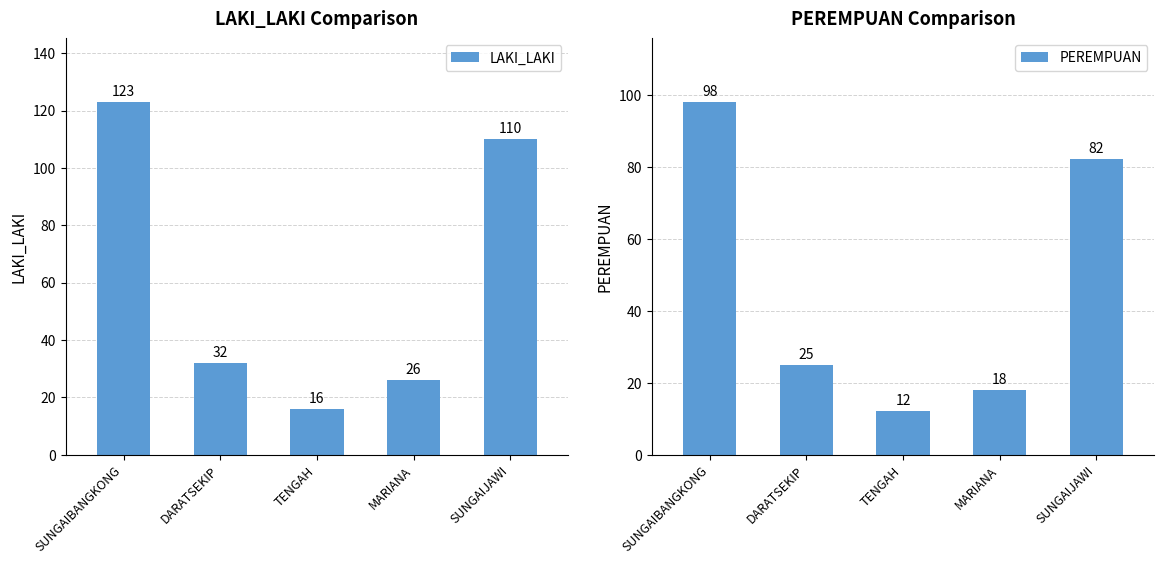

Which series has the largest range (max minus min)?

LAKI_LAKI